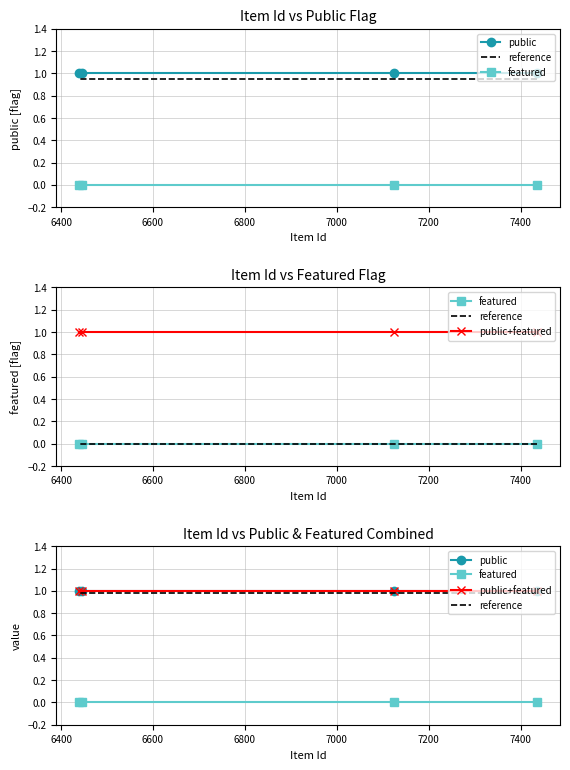

What is the total value across all series at 6800?

3.0